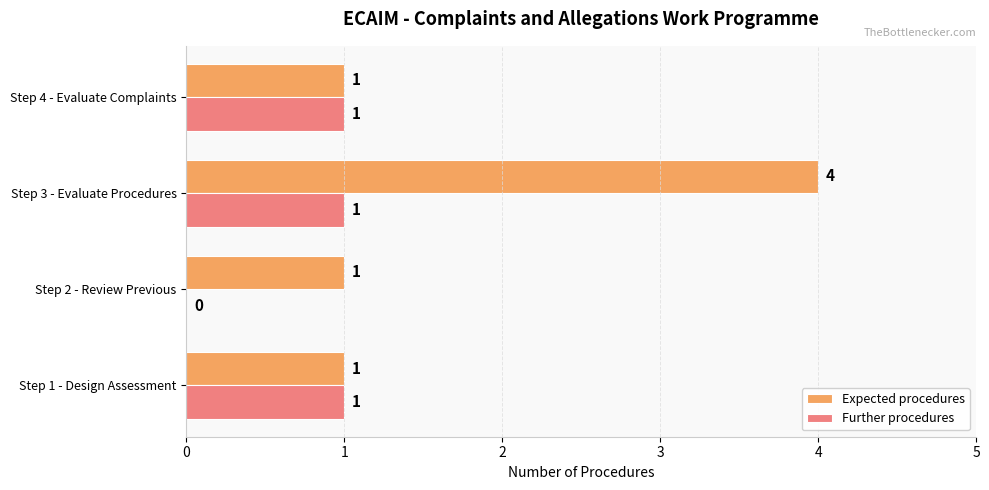

The value of Expected procedures at Step 2 - Review Previous is 1. True or false?

True